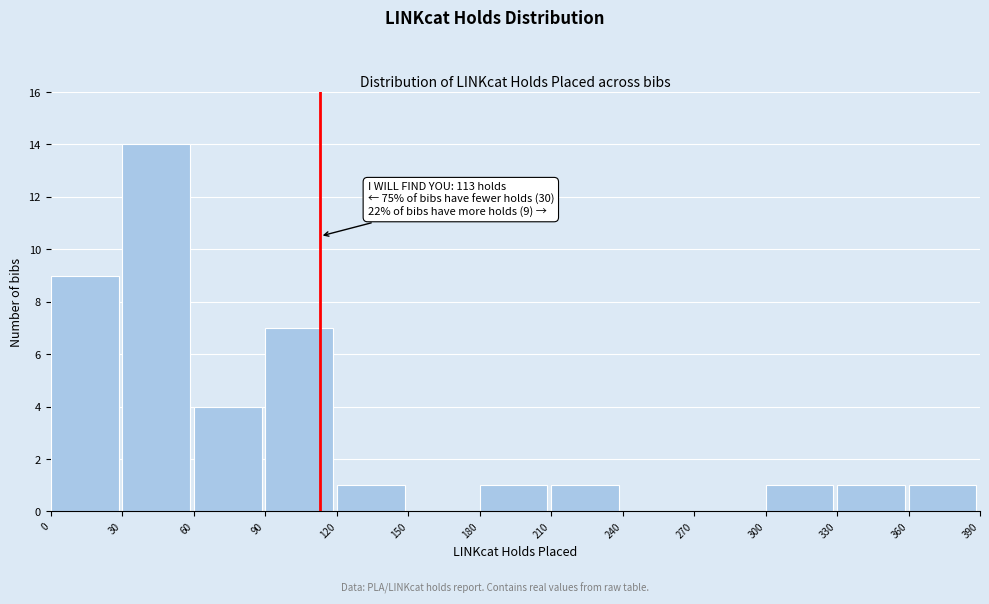

Over which range of the x-axis is the bar tallest?

30 to 60